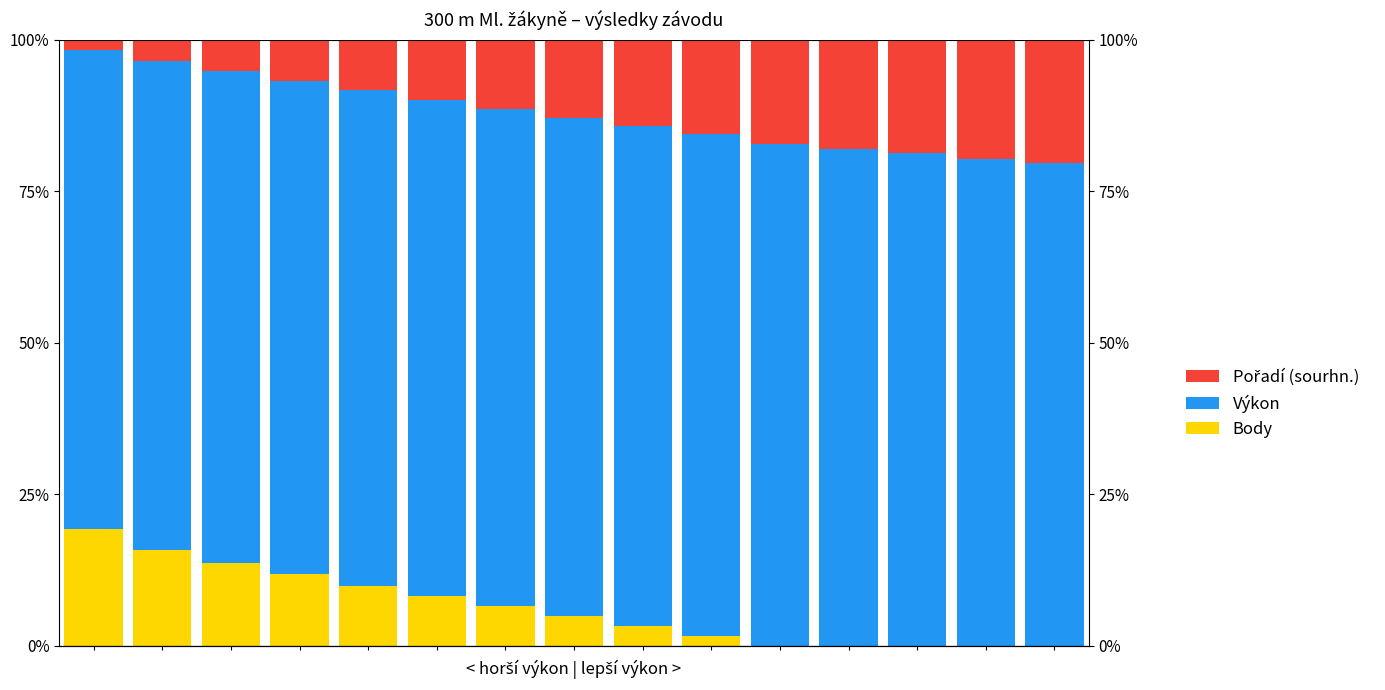

True or false: Výkon has a value of 129.5 at 12.

False